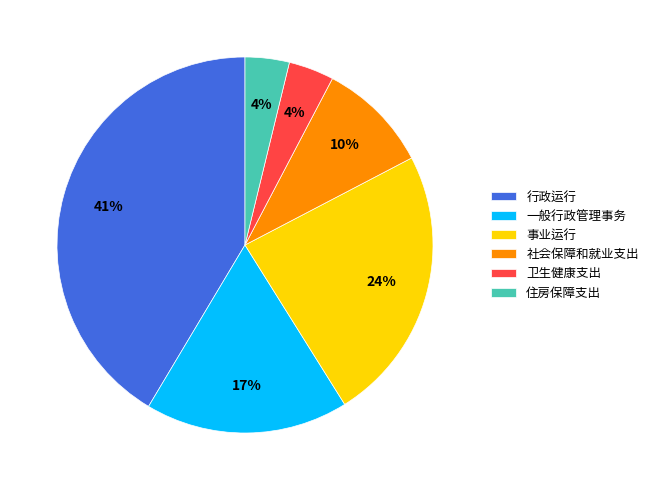

Which has a higher value, 社会保障和就业支出 or 行政运行?

行政运行